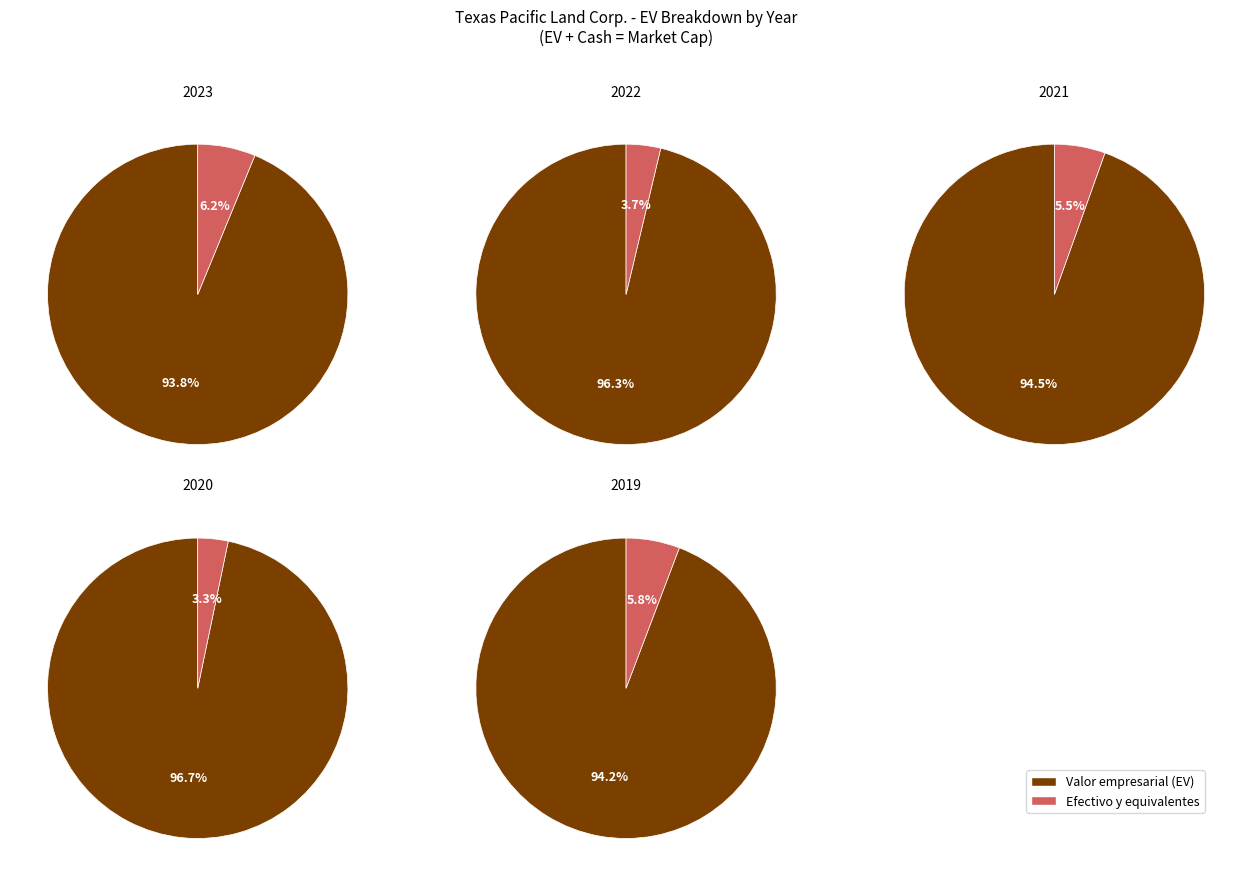

How much of the chart is everything except 2022?

70.8%